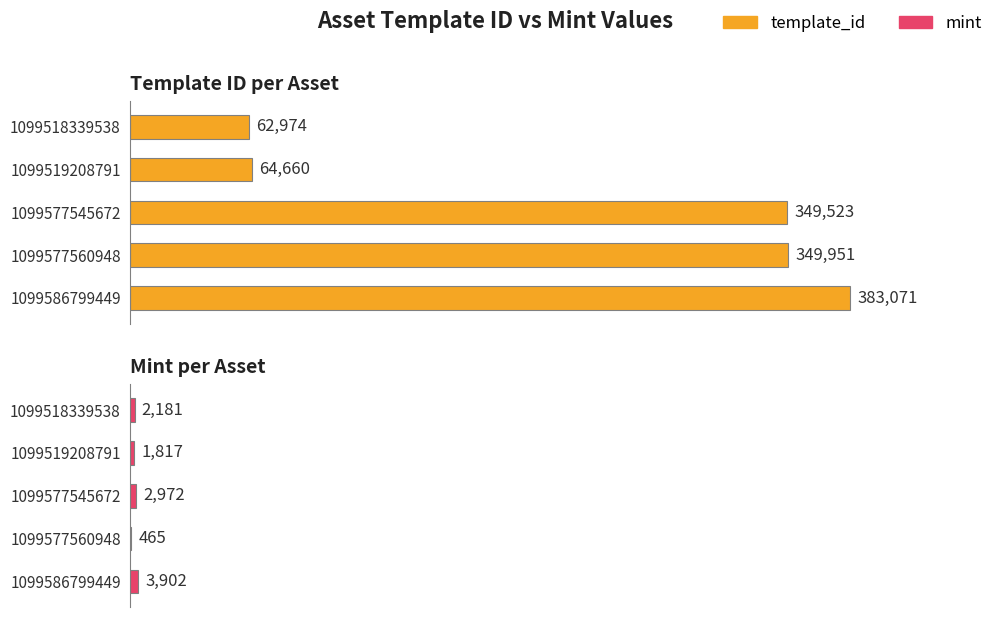

What is the difference between the template_id values at 1099519208791 and 1099518339538?

1686